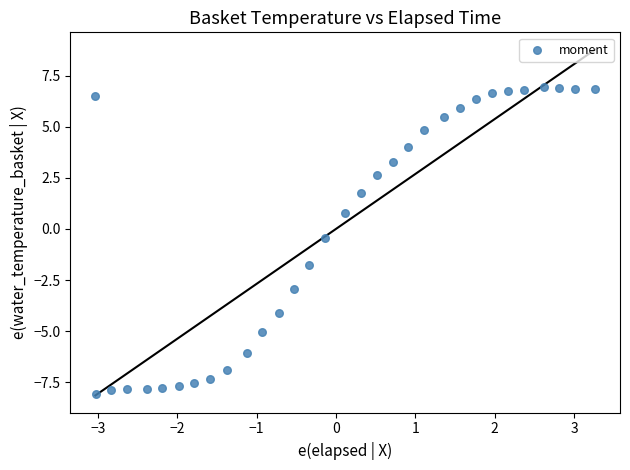

What is the range of X values (max minus min)?

6.3